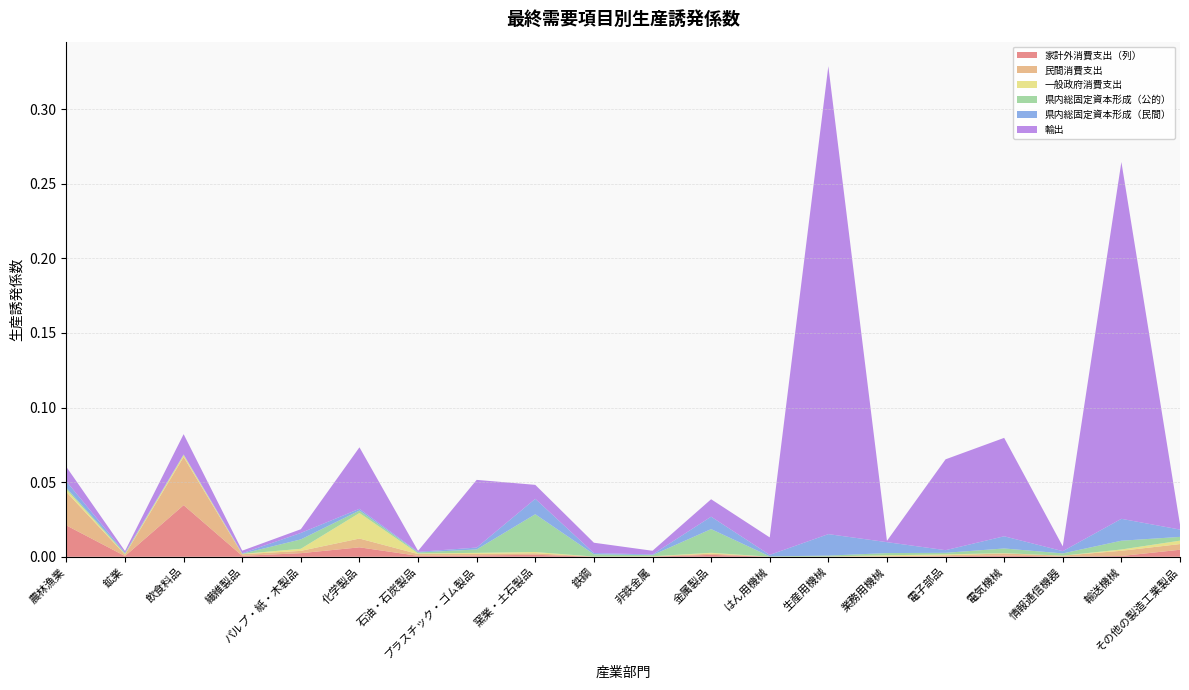

The value of 家計外消費支出（列） at 電子部品 is 0.0. True or false?

True